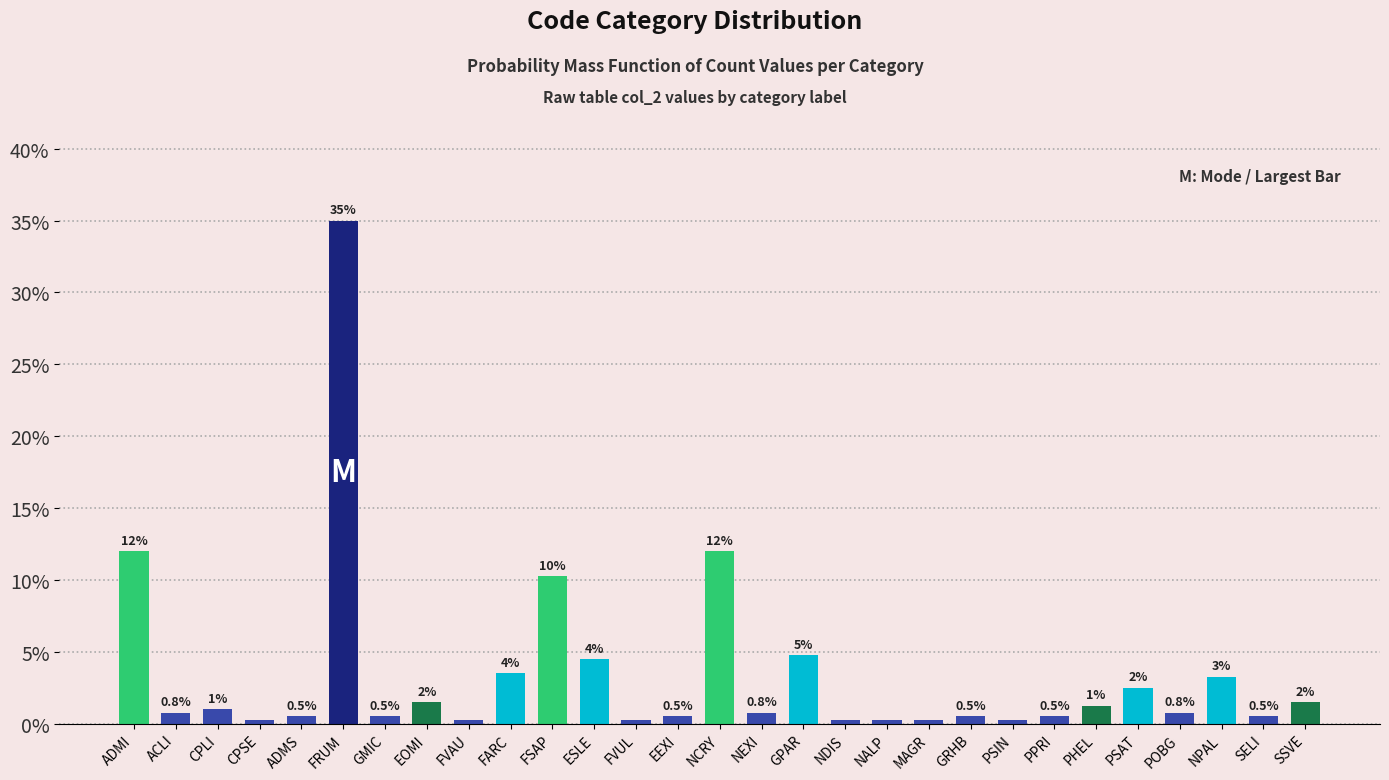

True or false: the data shows 0.5 at GRHB.

True